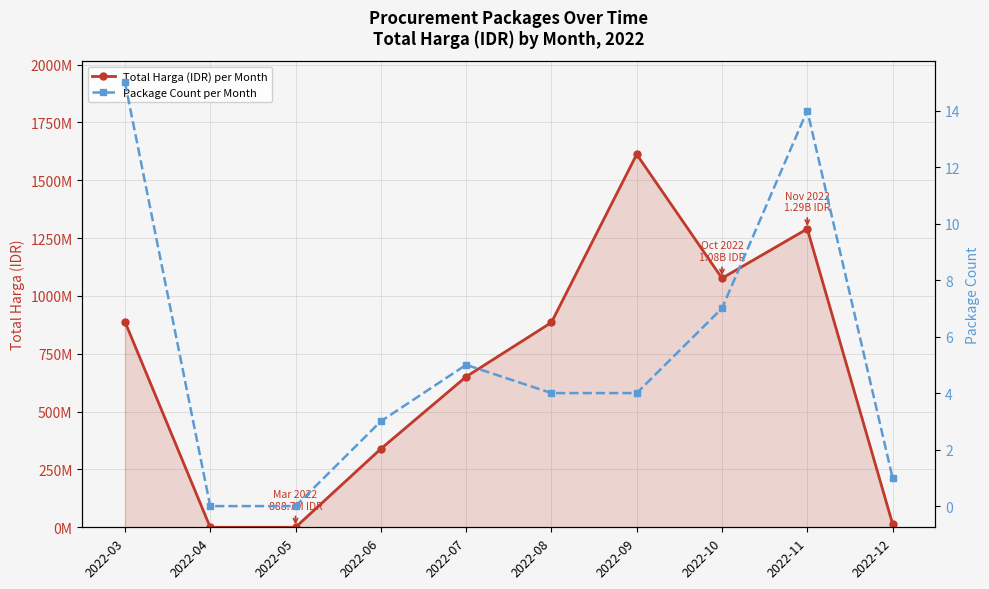

The value of Total Harga (IDR) per Month at 2022-05 is 0. True or false?

True